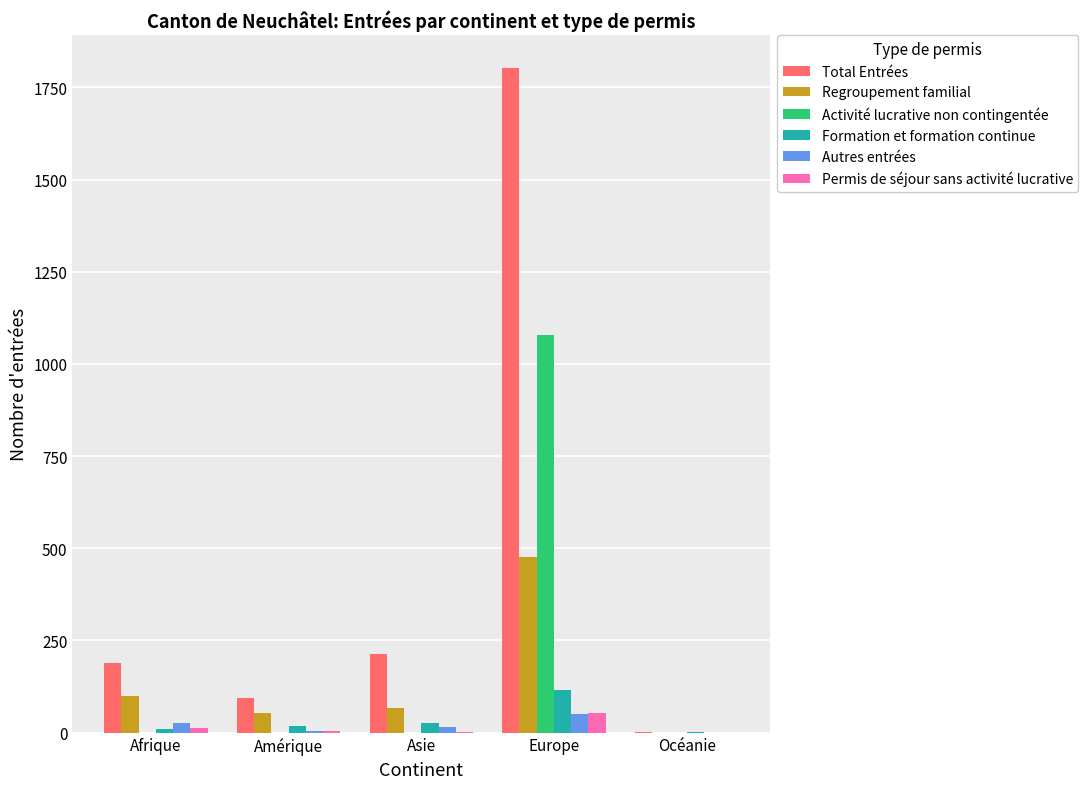

Which label corresponds to the largest value in the chart?

Europe